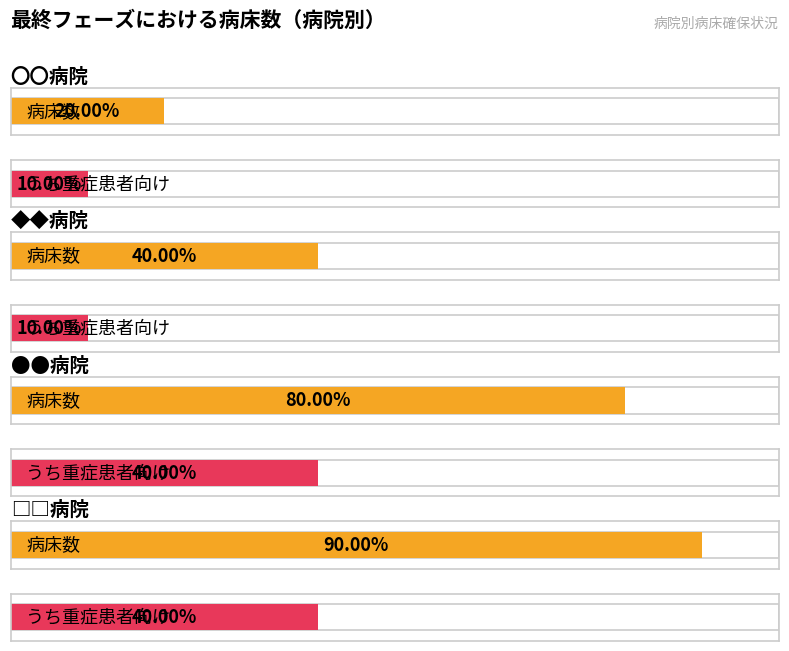

List the labels in order of 病床数 value, largest first.

□□病院, ●●病院, ◆◆病院, 〇〇病院